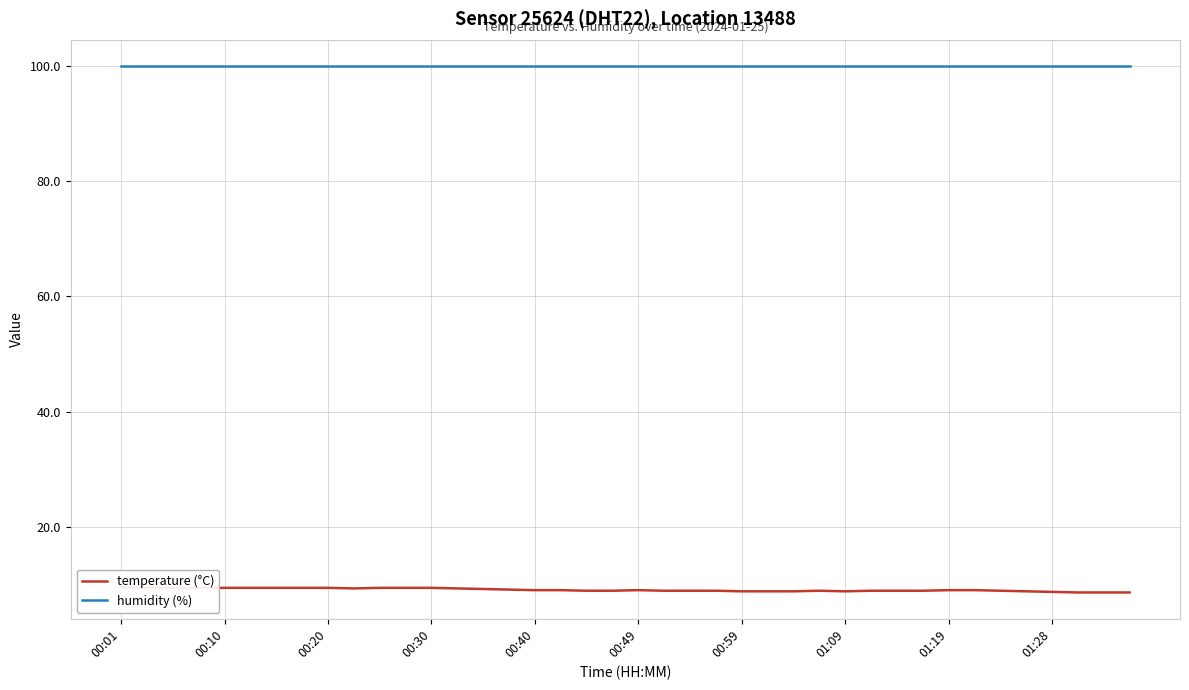

Rank the series at 00:01 from lowest to highest value.

temperature (°C), humidity (%)